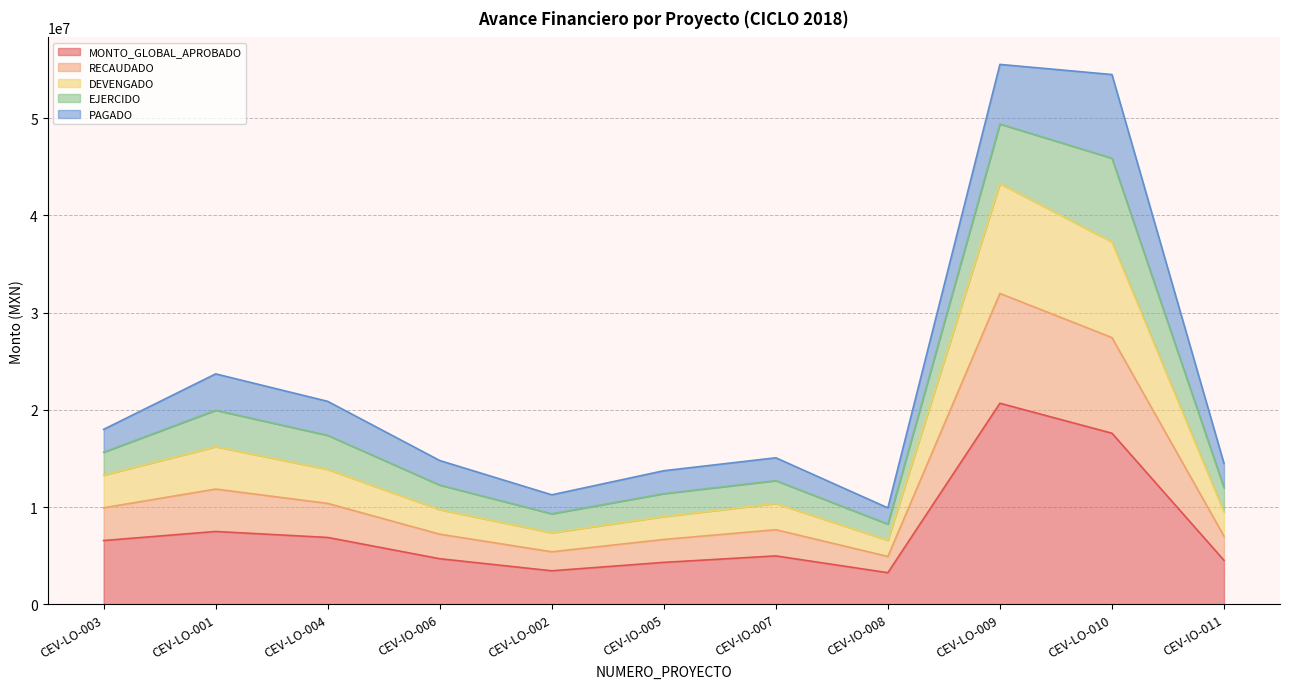

What is the sum of the MONTO_GLOBAL_APROBADO values at CEV-LO-002 and CEV-IO-005?

7755257.0